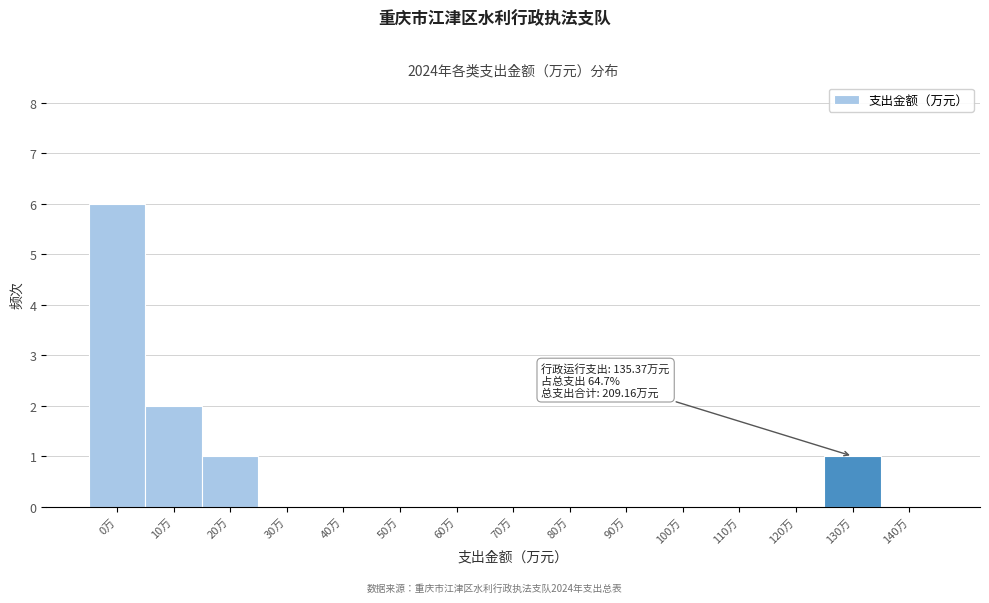

Reading right to left, transcribe all the data shown in this chart.

140万=0	130万=1	120万=0	110万=0	100万=0	90万=0	80万=0	70万=0	60万=0	50万=0	40万=0	30万=0	20万=1	10万=2	0万=6